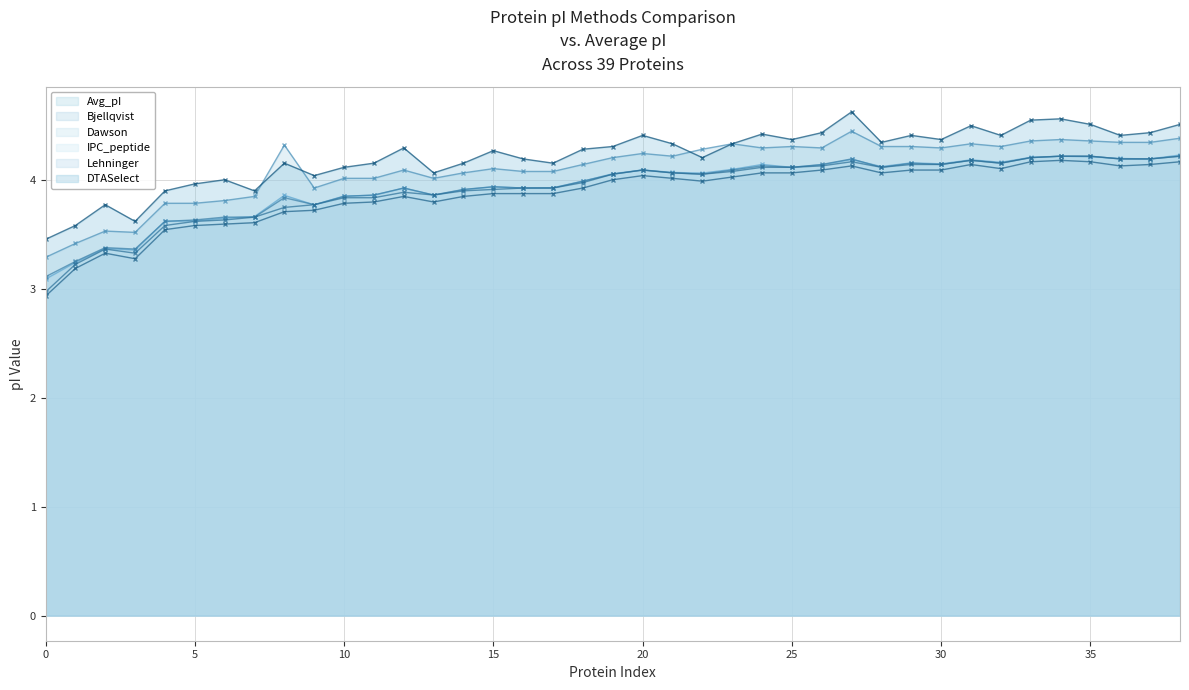

How many lines are shown in the chart?

6